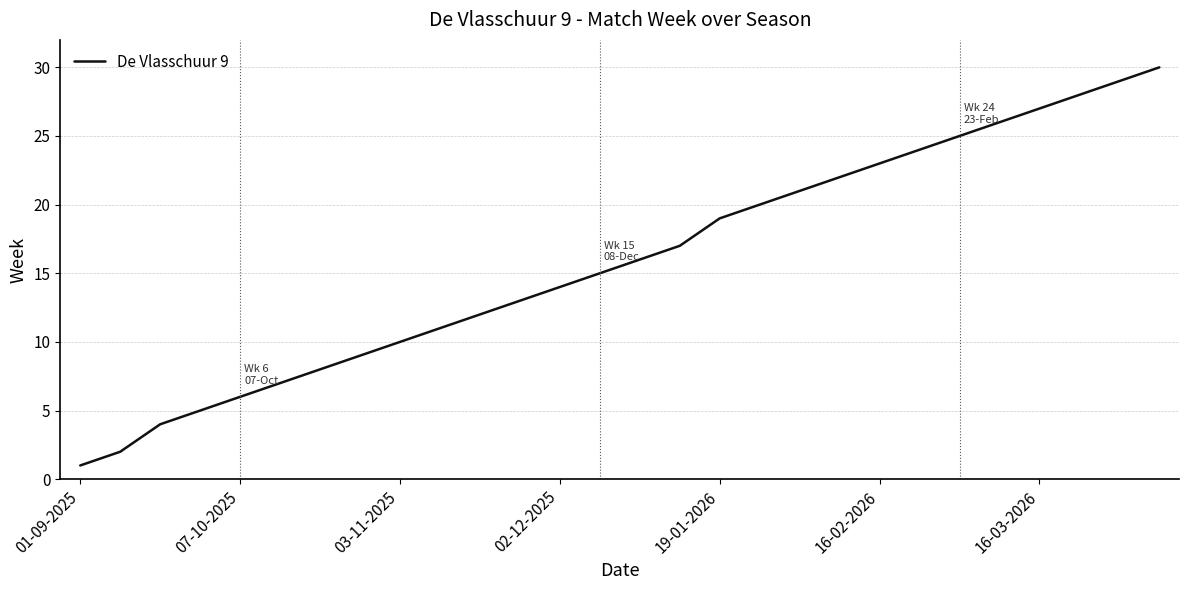

What is the greatest value displayed?

30